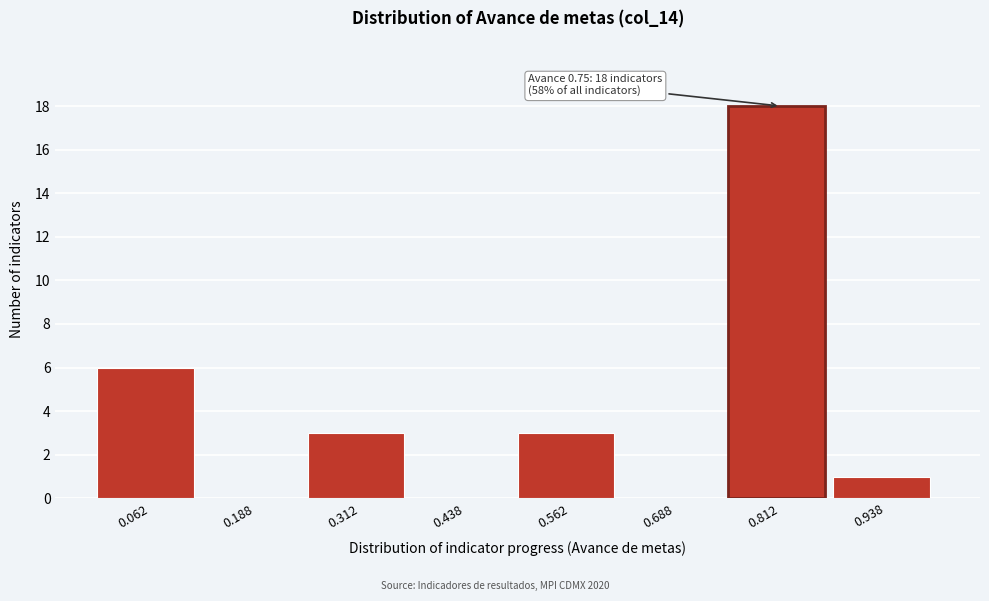

Over which range of the x-axis is the bar tallest?

0.750 to 0.875